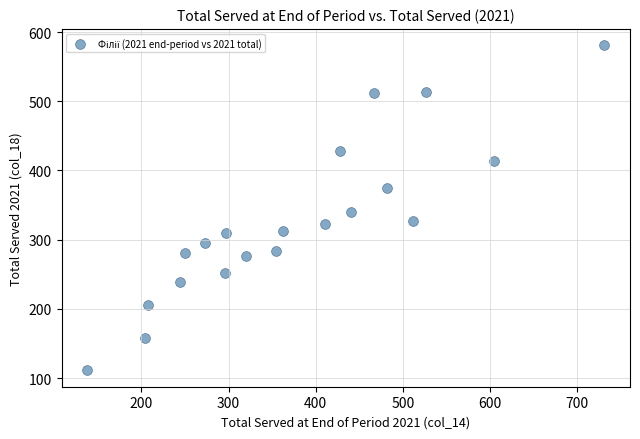

What is the range of X values (max minus min)?

593